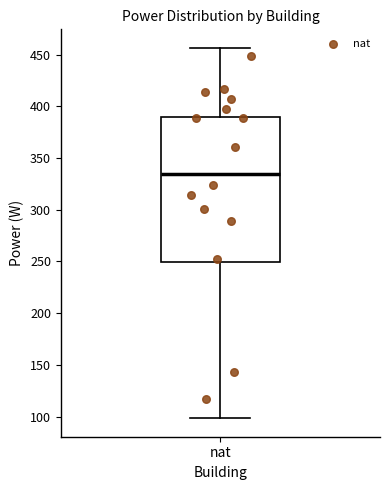

Read this box plot against the y-axis: the position of the median line, the range covered by the box, and the ends of both whiskers. The values are not printed on the chart, so give them approximately, as read against the axis.

median 335, box 250 to 390, whiskers 100 to 455